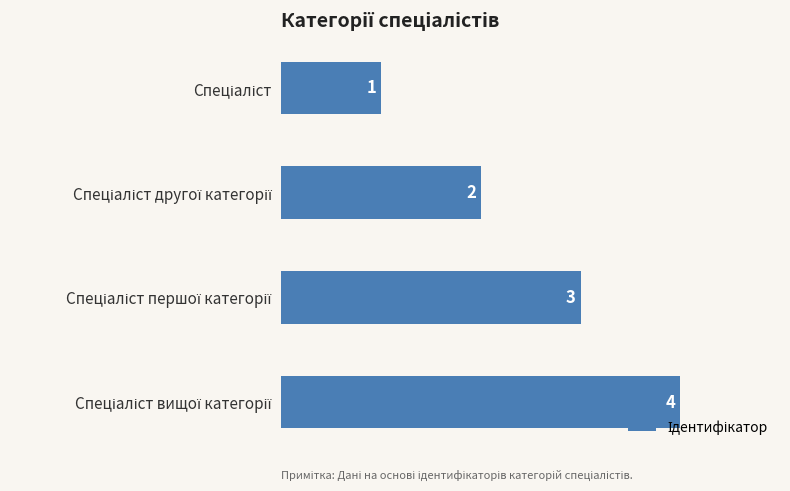

Count the values in the range 2 to 4.

3